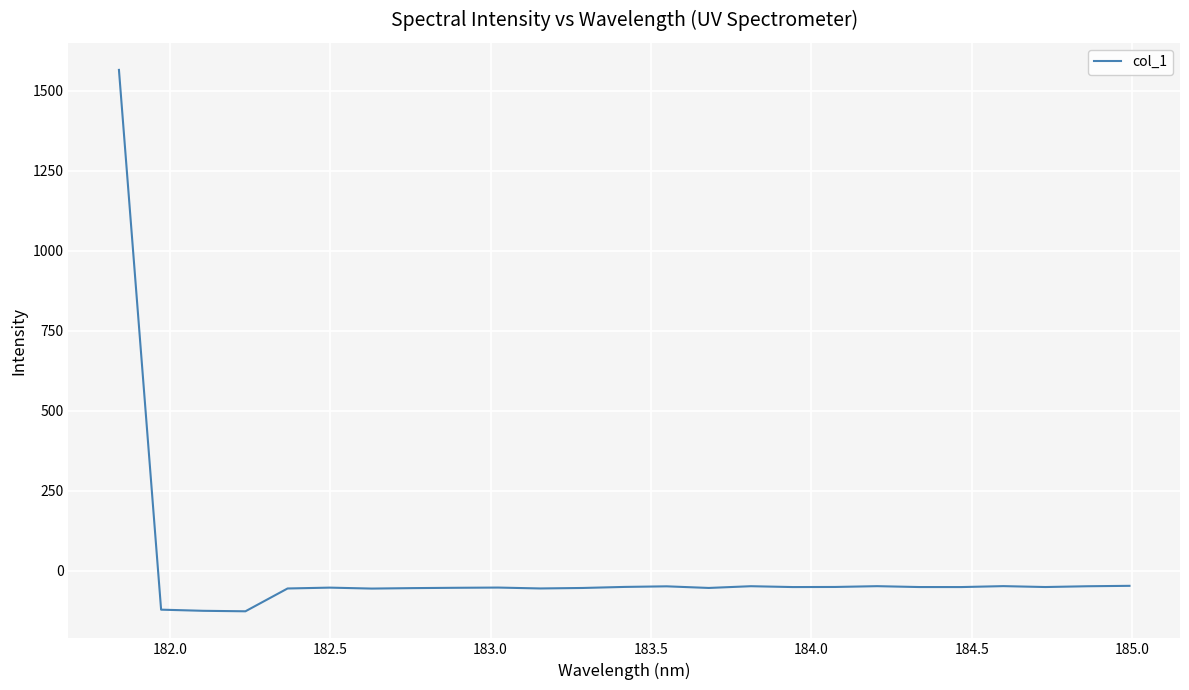

What is the greatest value displayed?

1565.2